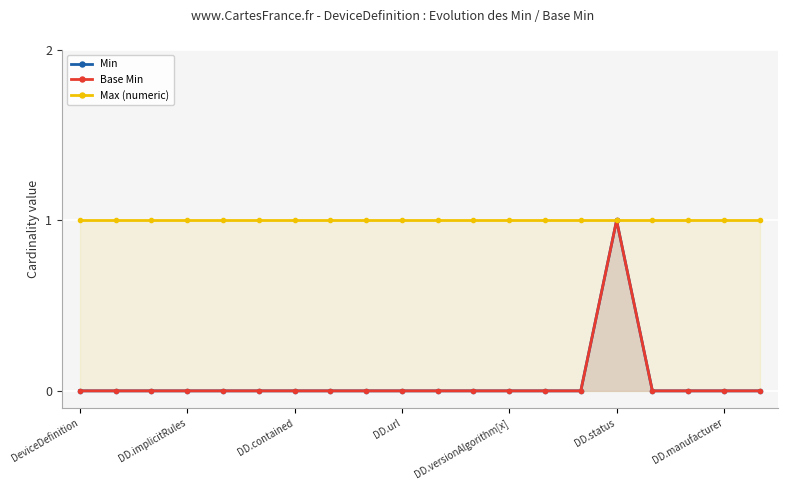

True or false: Max (numeric) has a value of 1 at 17.

True